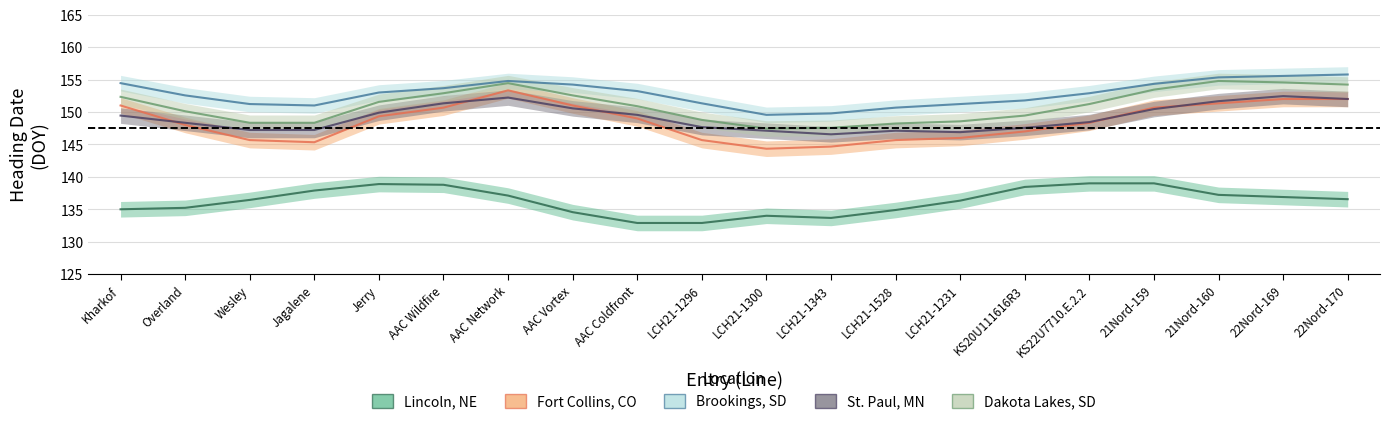

Which category has the lowest value across all series?

AAC Coldfront